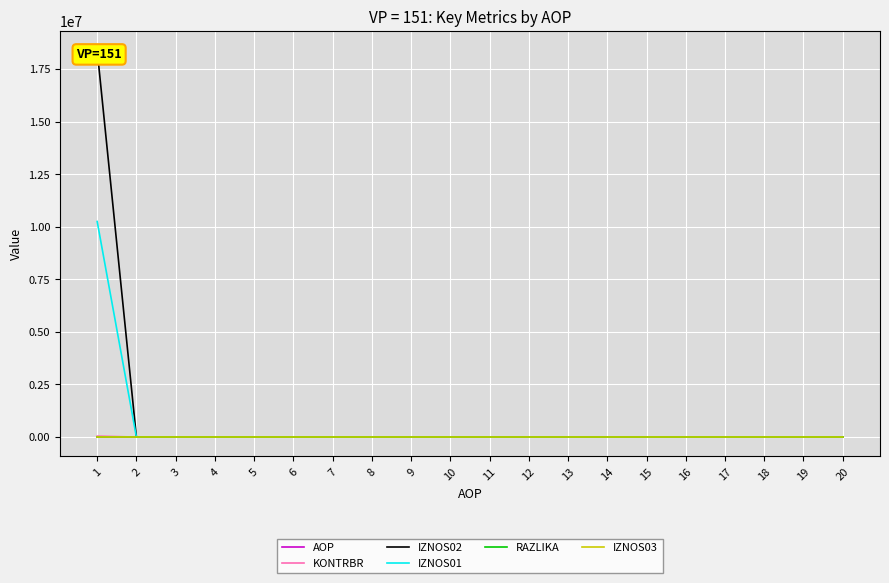

What is the sum of all IZNOS01 values?

10249061.0